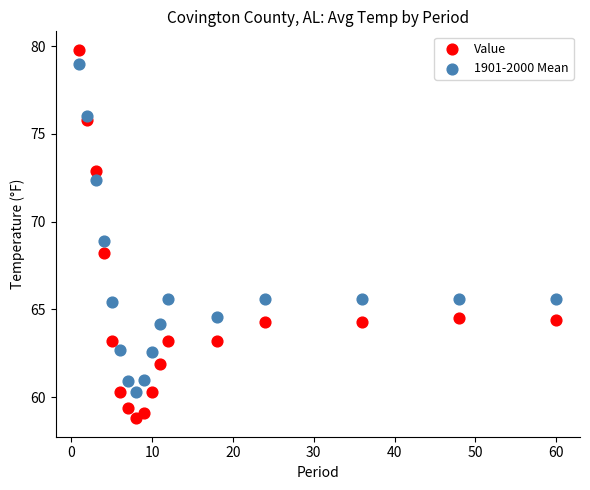

What is the X range (max minus min) for the scatter plot?

59.0